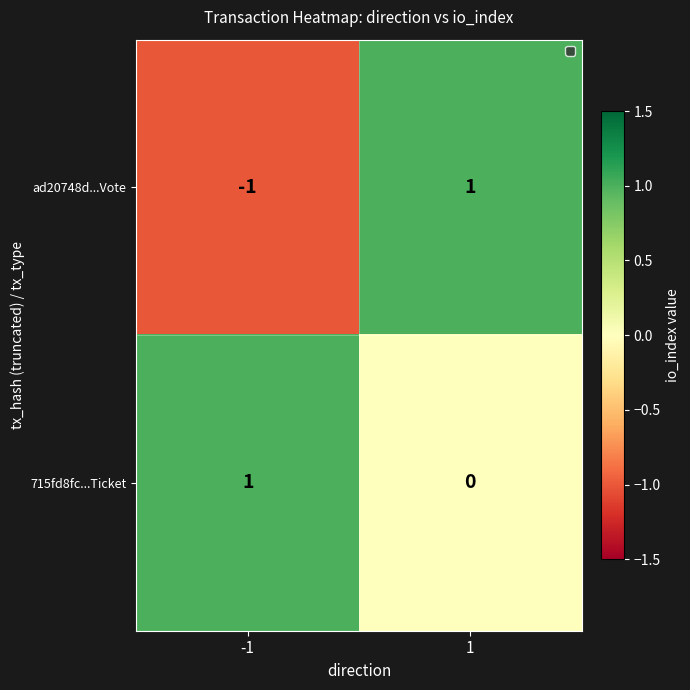

How many data points does each series have?

2